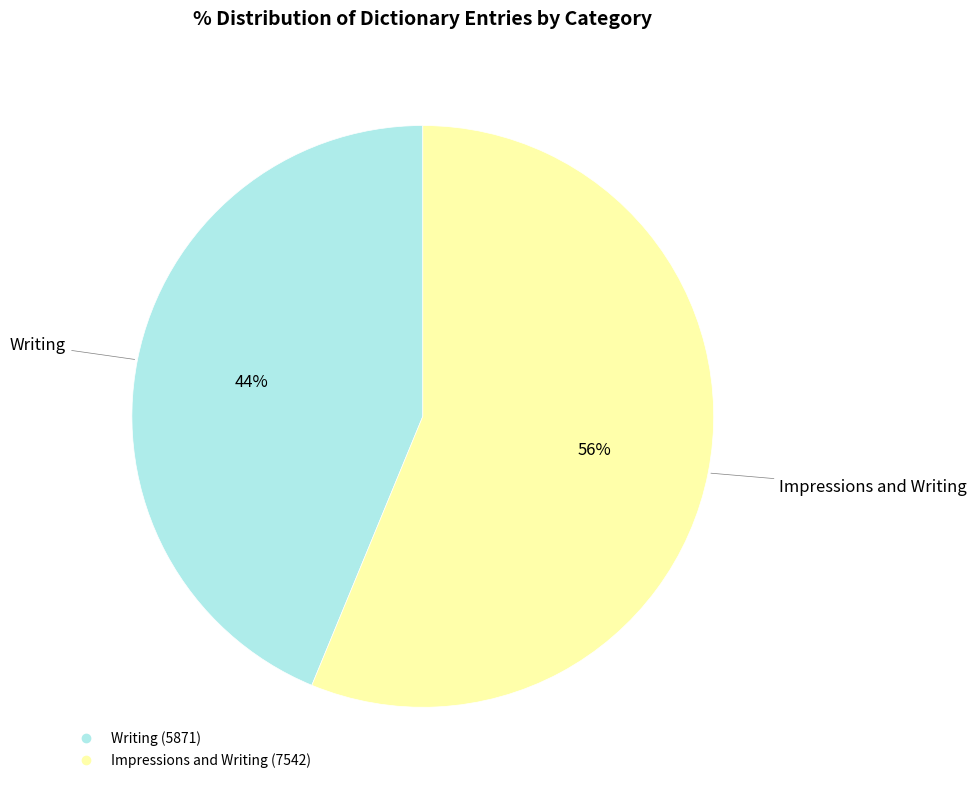

To the nearest percent, what is the average slice percentage?

50%